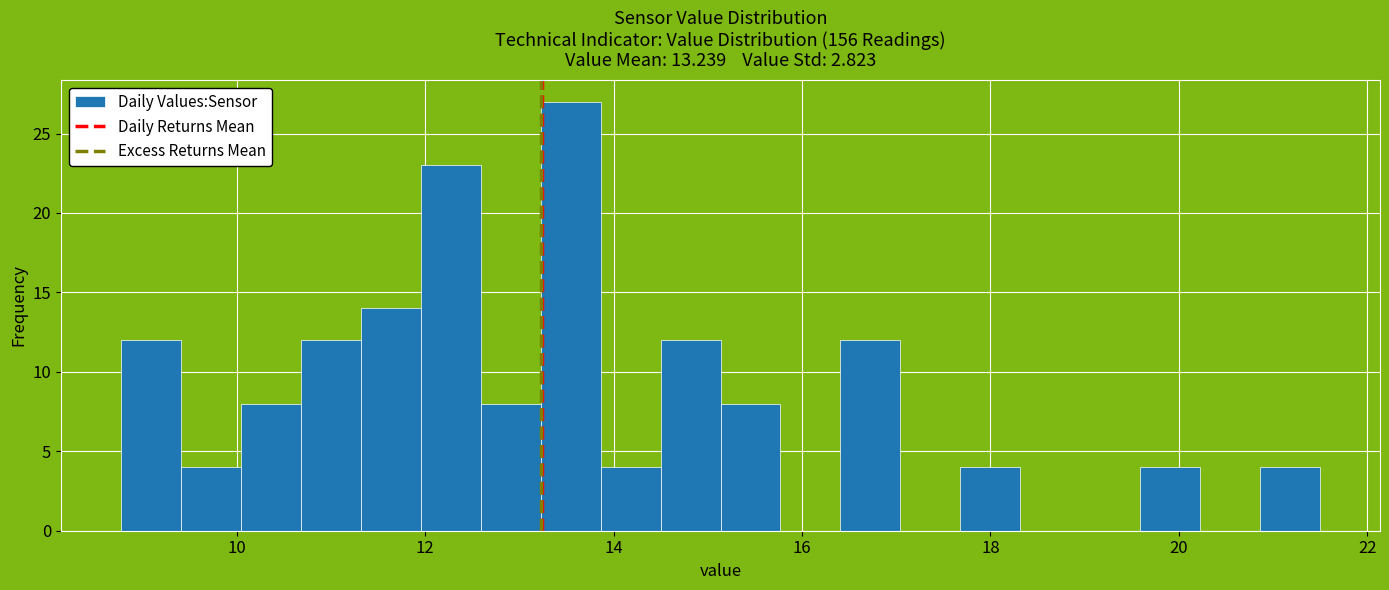

Read against the x-axis, roughly where is the centre of the tallest bar?

13.6